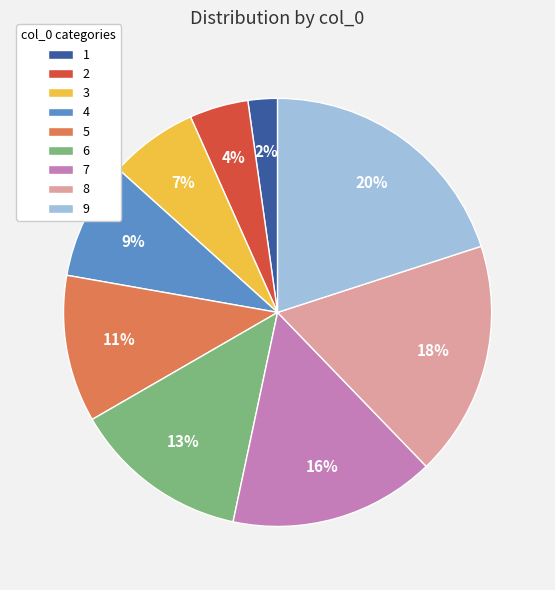

Is there any slice that represents more than half of the pie?

No